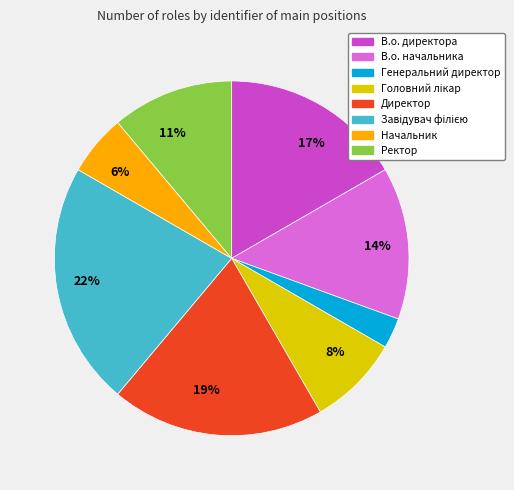

Is there any slice that represents more than half of the pie?

No